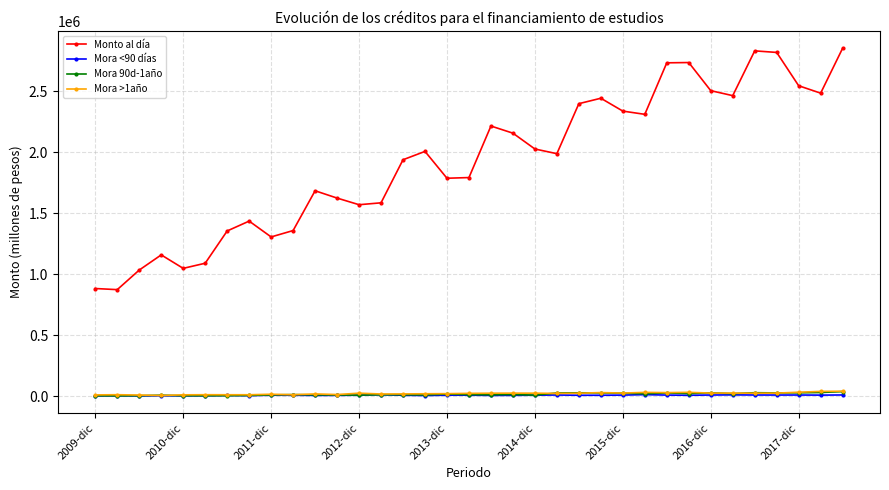

In Mora <90 días, how many points are higher than both neighbors (excluding endpoints)?

10